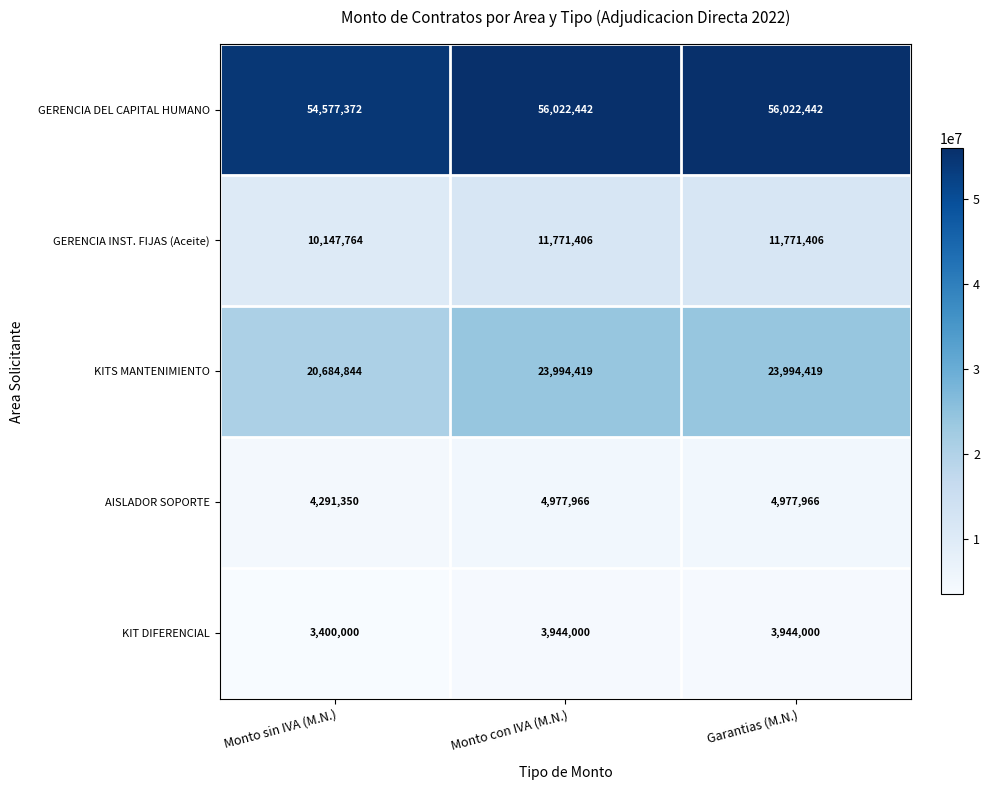

What is the maximum value shown in the chart?

56022442